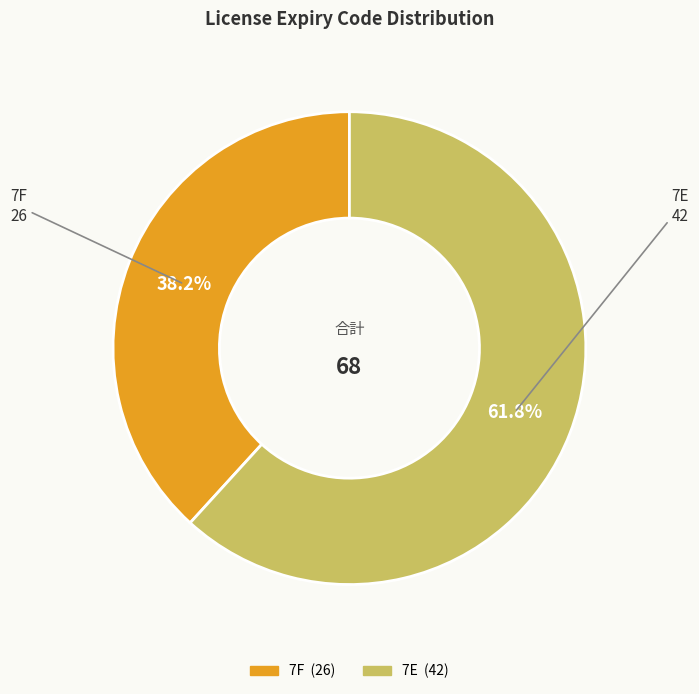

Count the number of slices in the pie.

2